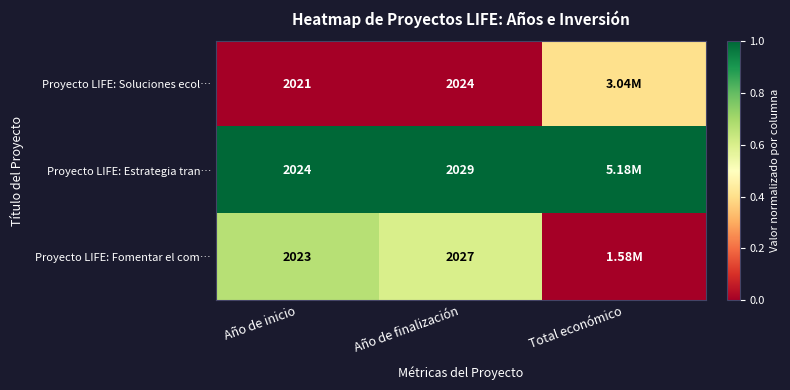

Where is Proyecto LIFE: Estrategia tran… nearest to the value 1?

Año de inicio